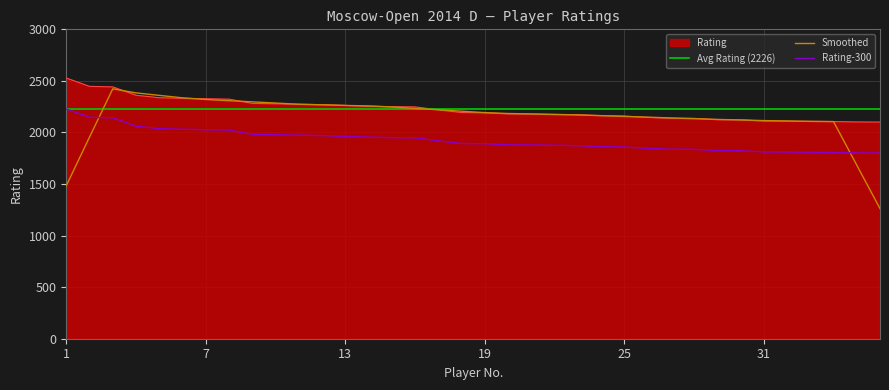

The chart shows a value of 2337 at 5. True or false?

True